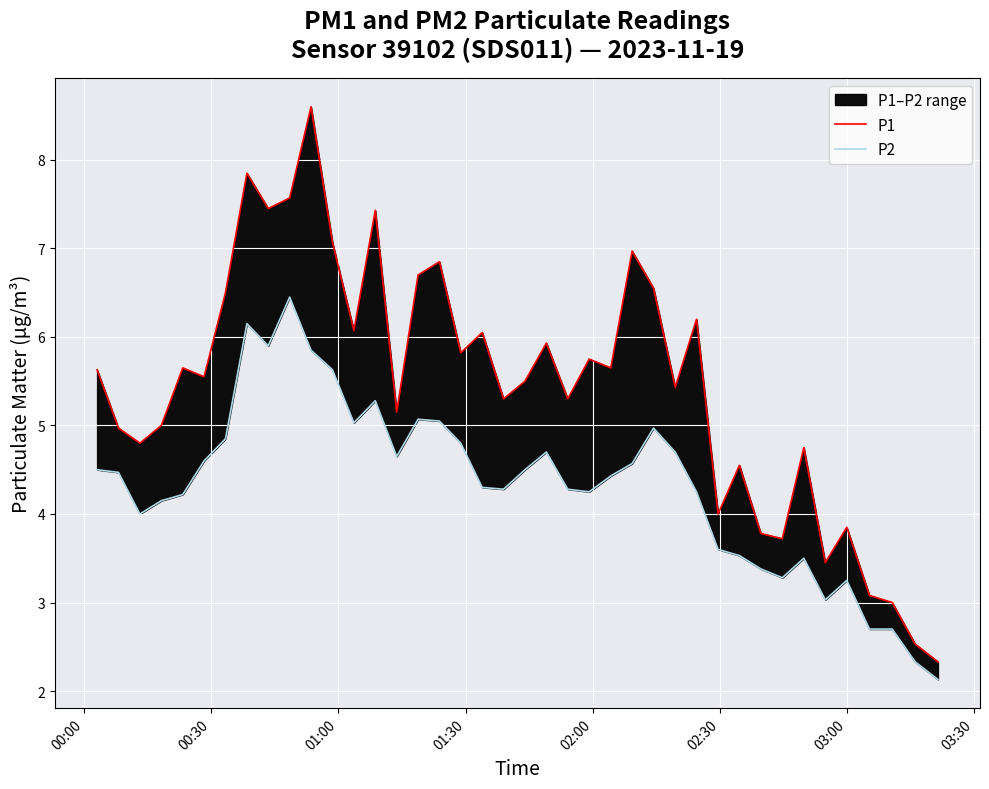

Which series has the largest range (max minus min)?

P1